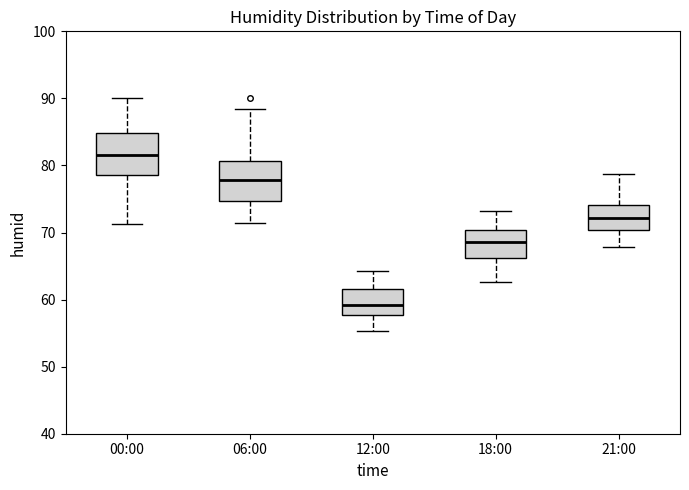

Reading left to right, transcribe this box plot: for each box, give where its median line is, the range the box spans, and where its two whiskers end, as read against the y-axis. The values are not printed on the chart, so give them approximately, as read against the axis.

00:00: median 82, box 79 to 85, whiskers 71 to 90
06:00: median 78, box 75 to 81, whiskers 71 to 88
12:00: median 59, box 58 to 62, whiskers 55 to 64
18:00: median 69, box 66 to 70, whiskers 63 to 73
21:00: median 72, box 70 to 74, whiskers 68 to 79